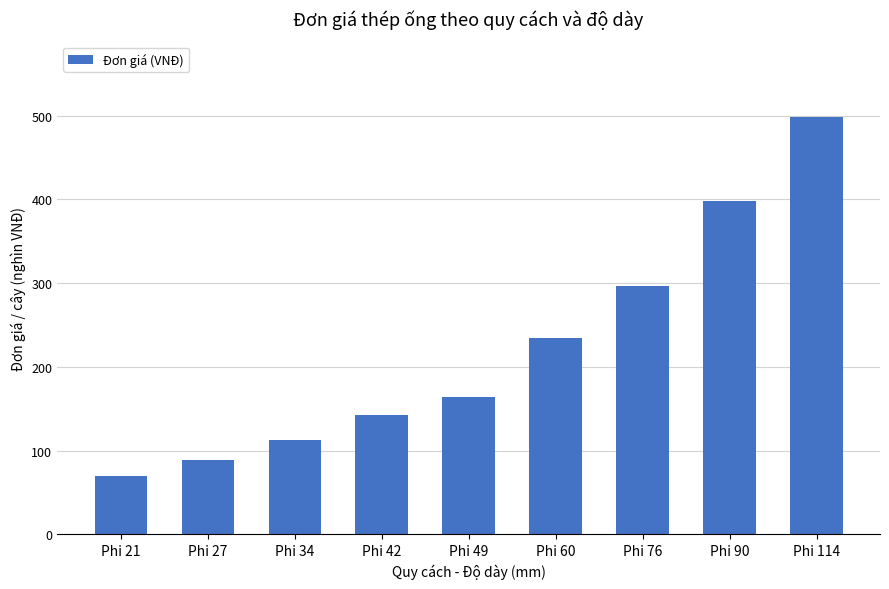

What is the sum of the values at Phi 114 and Phi 49?

663000.0